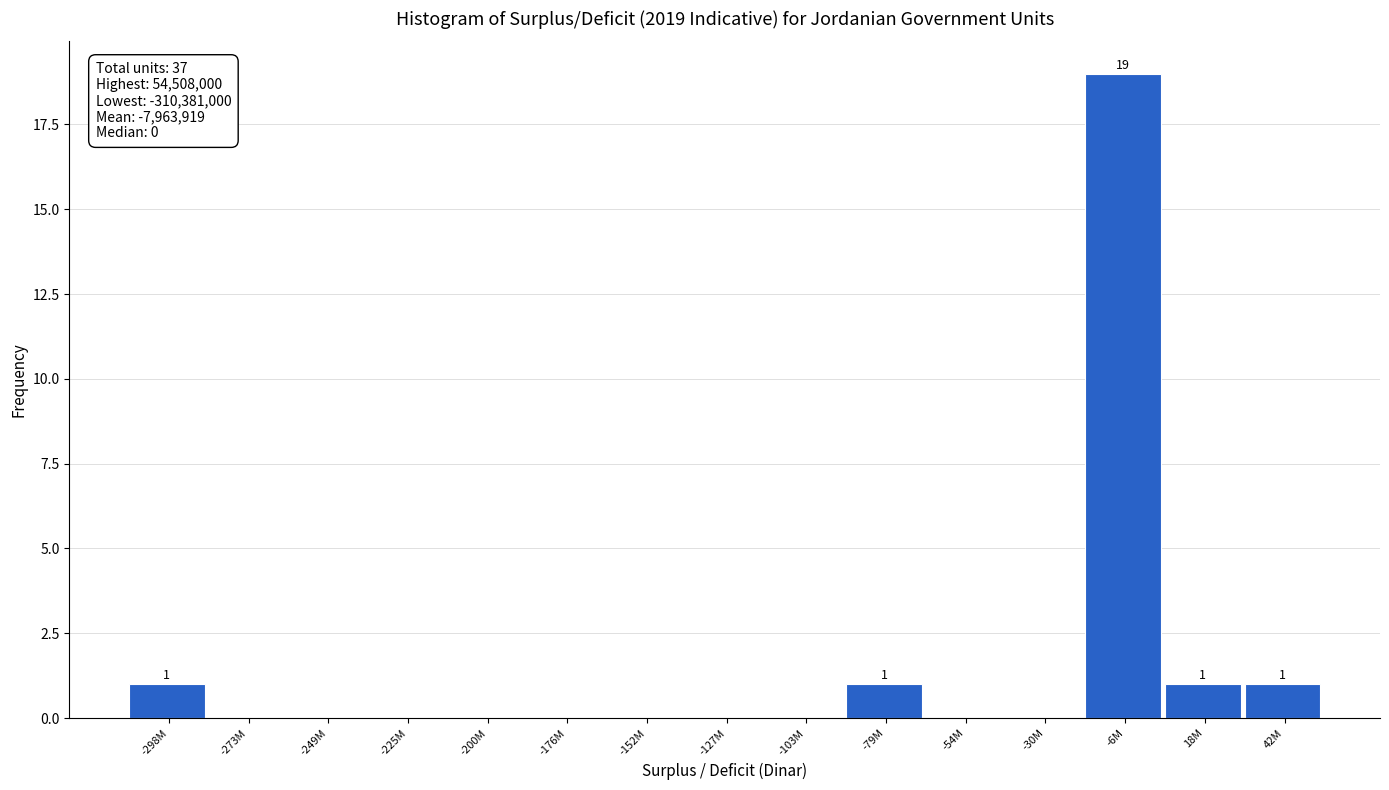

Reading right to left, extract all data points from this chart.

42M=1	18M=1	-6M=19	-30M=0	-54M=0	-79M=1	-103M=0	-127M=0	-152M=0	-176M=0	-200M=0	-225M=0	-249M=0	-273M=0	-298M=1